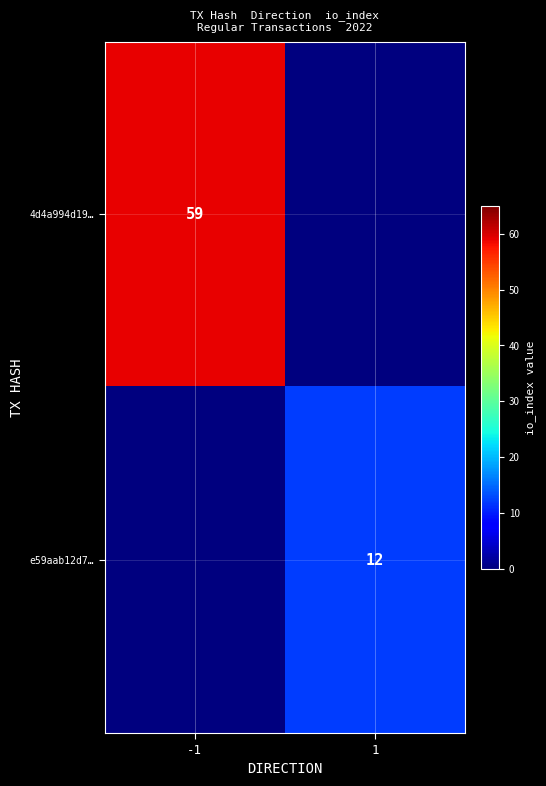

The 4d4a994d19… series shows 106 at -1. True or false?

False